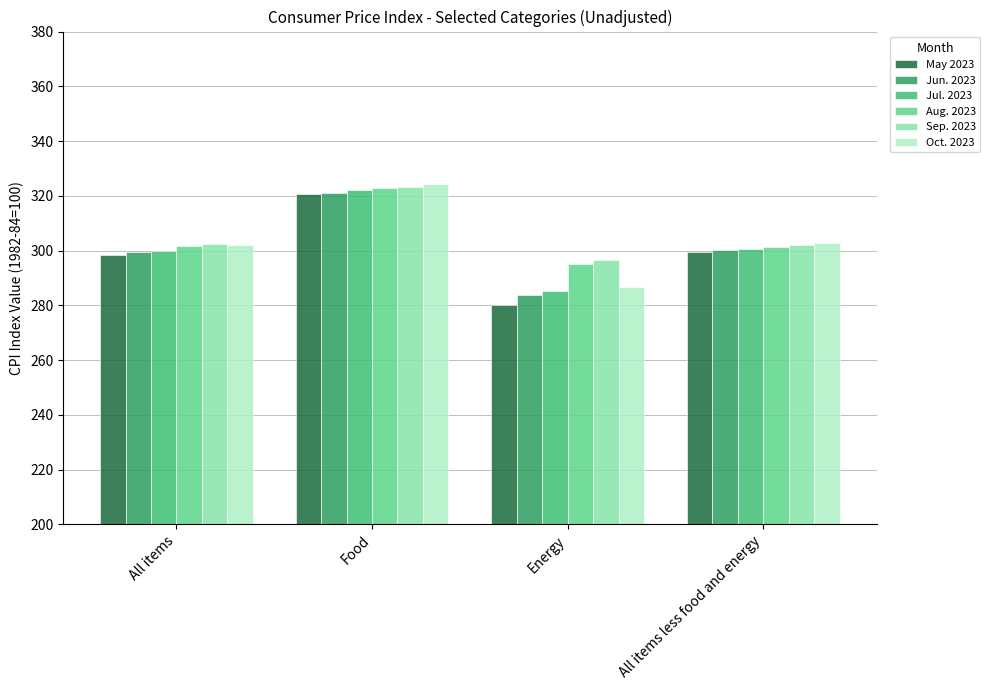

What is the label of the 1st bar from the right?

All items less food and energy